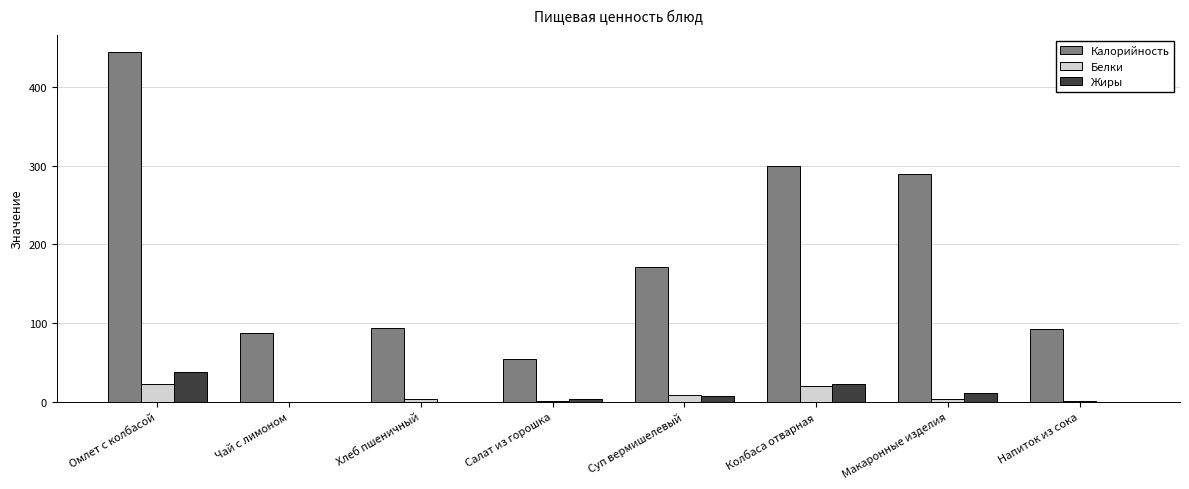

Is it true that Калорийность equals 300 at Колбаса отварная?

True